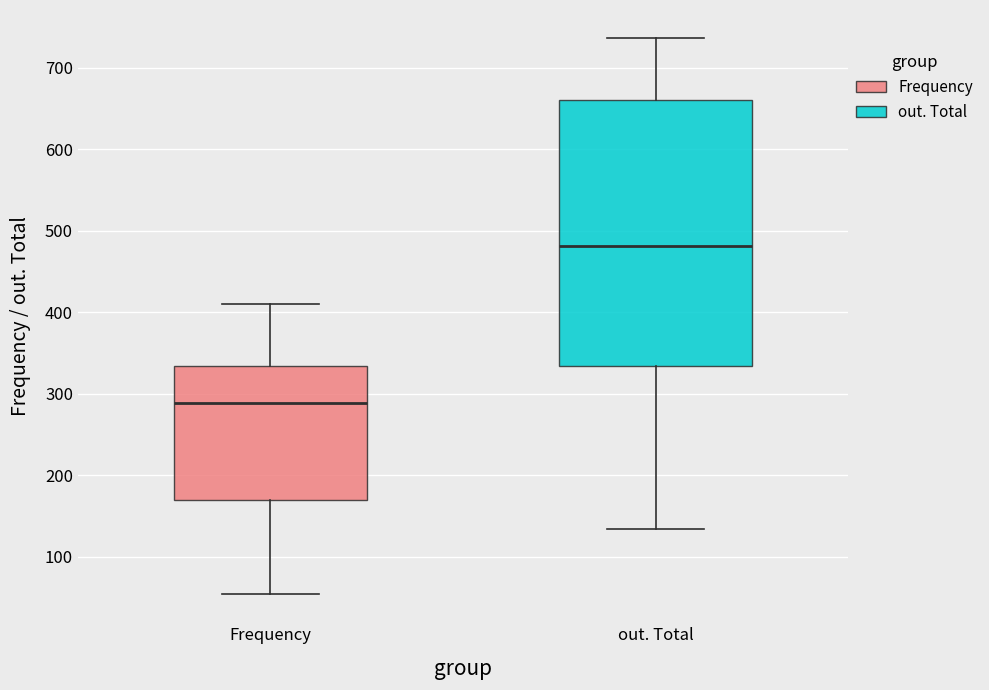

Where does the median line of the box for Frequency sit on the y-axis? The values are not printed on the chart, so give them approximately, as read against the axis.

290